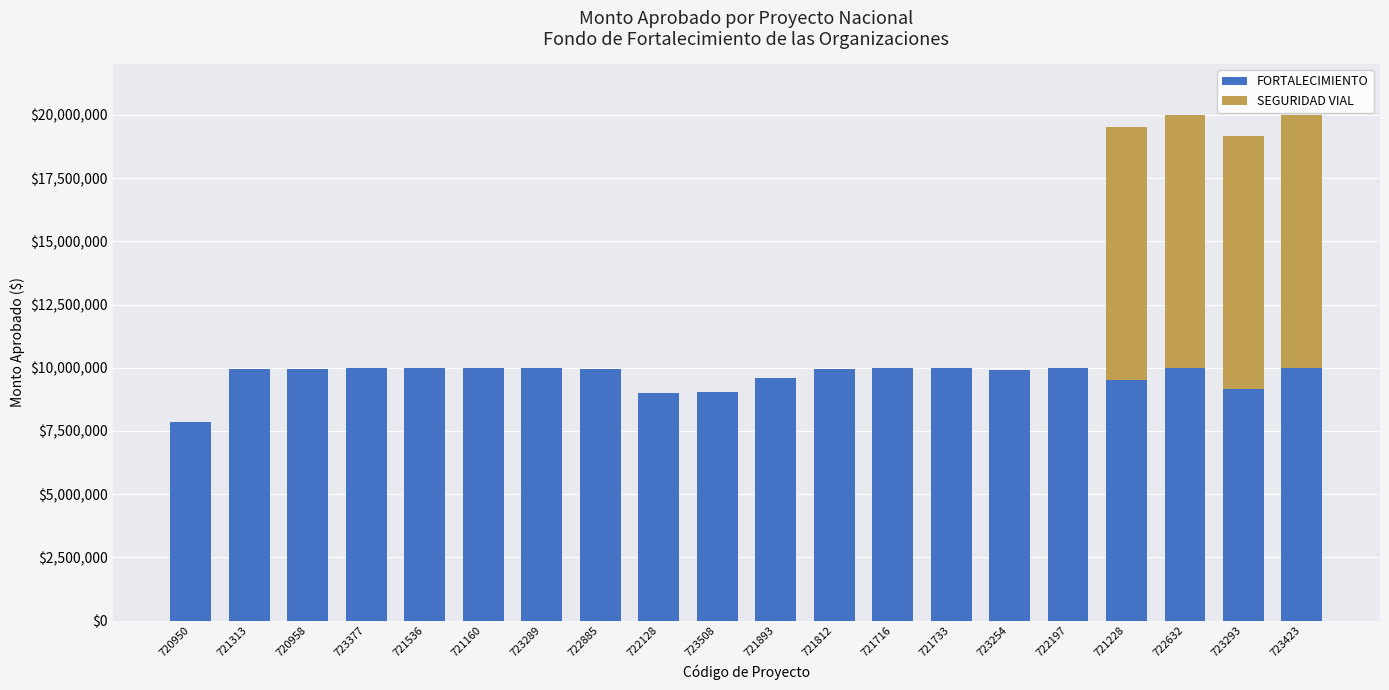

How many series are shown in this chart?

2